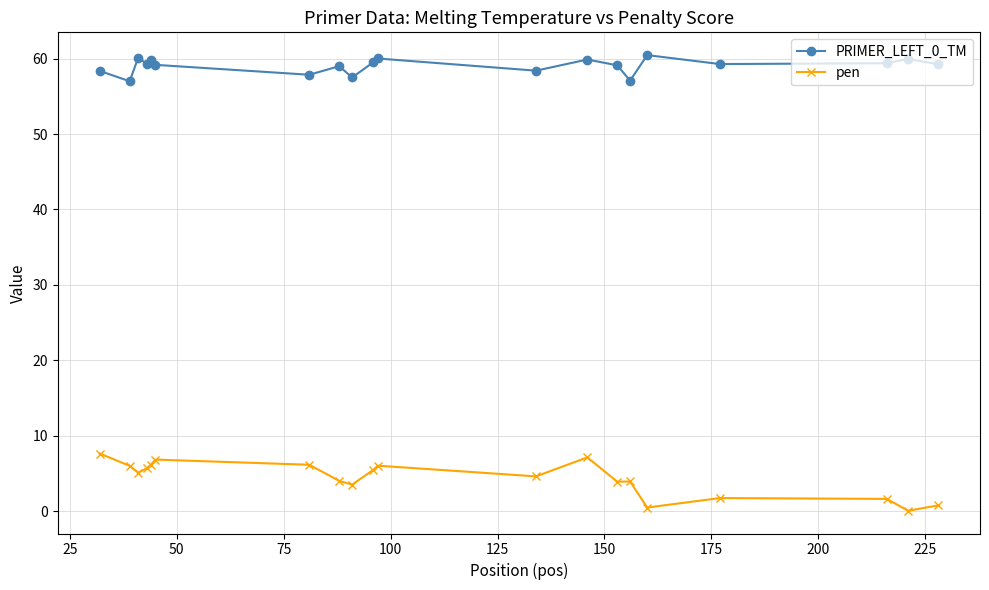

What is the difference between the maximum and minimum values in the PRIMER_LEFT_0_TM series?

3.5